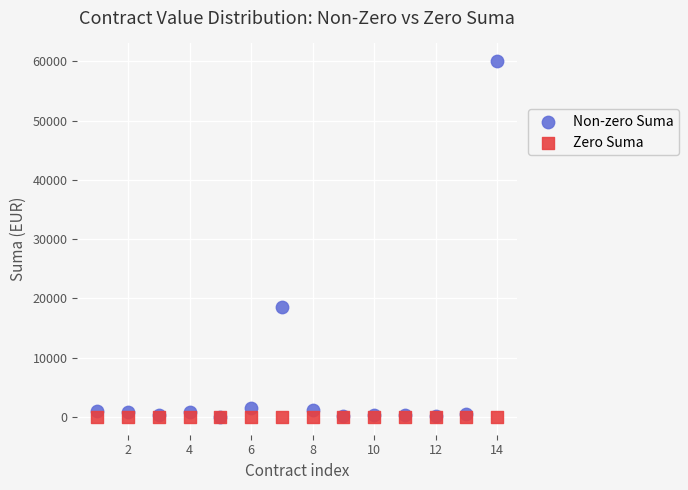

In the Non-zero Suma series, what Y value is closest to 30001?

18500.0